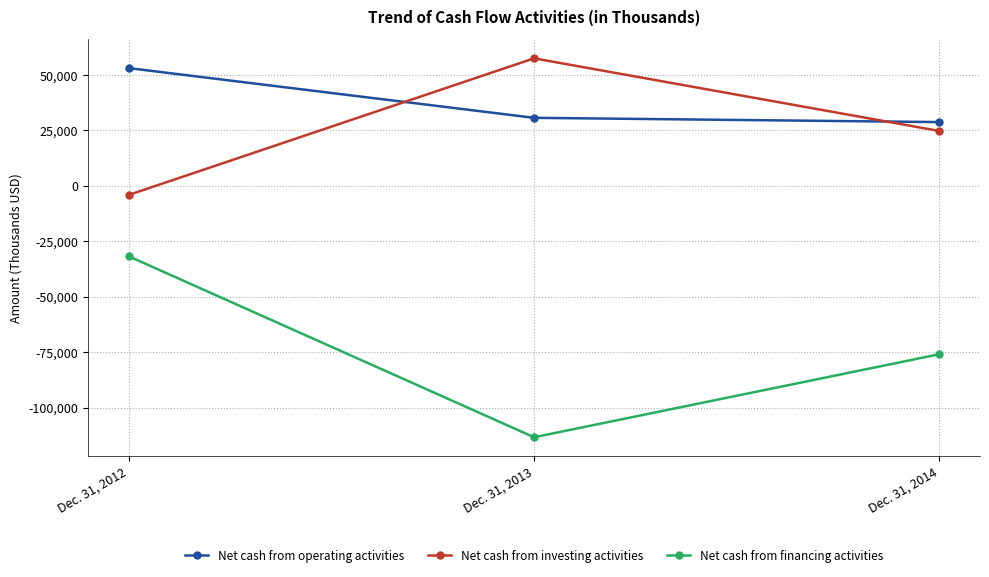

What is the value of the Net cash from financing activities point at the 3rd from the left?

-75915